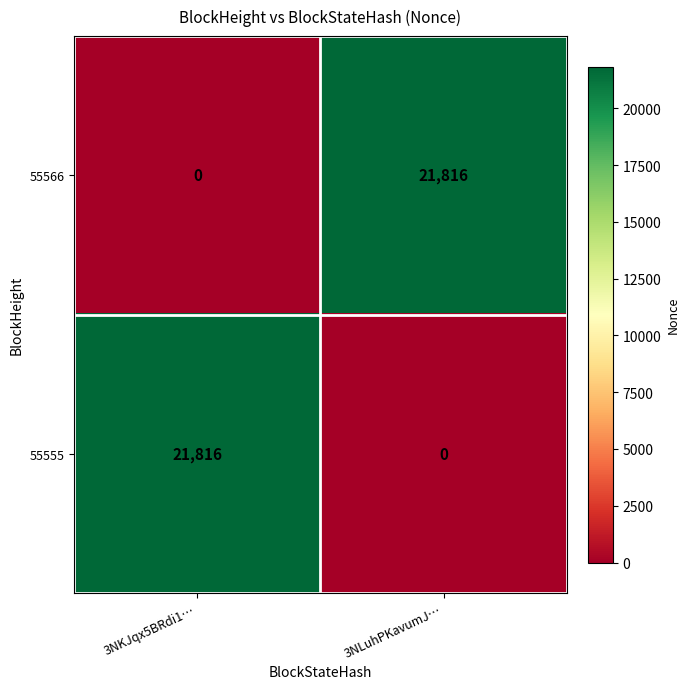

At which label is 55566 closest to 10908?

3NKJqx5BRdi1…